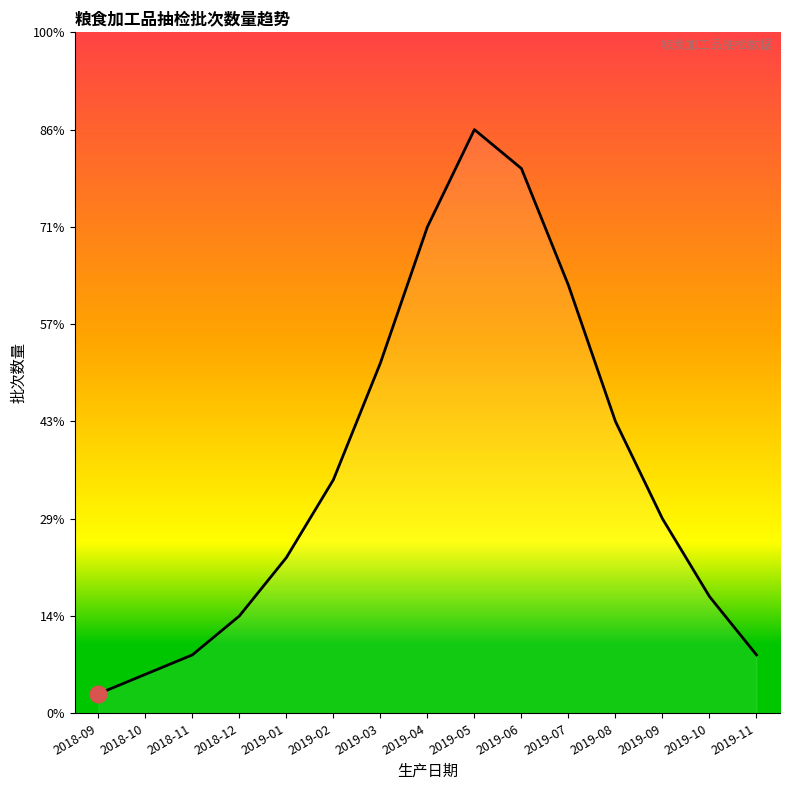

Which category has the highest value across all series?

2019-05